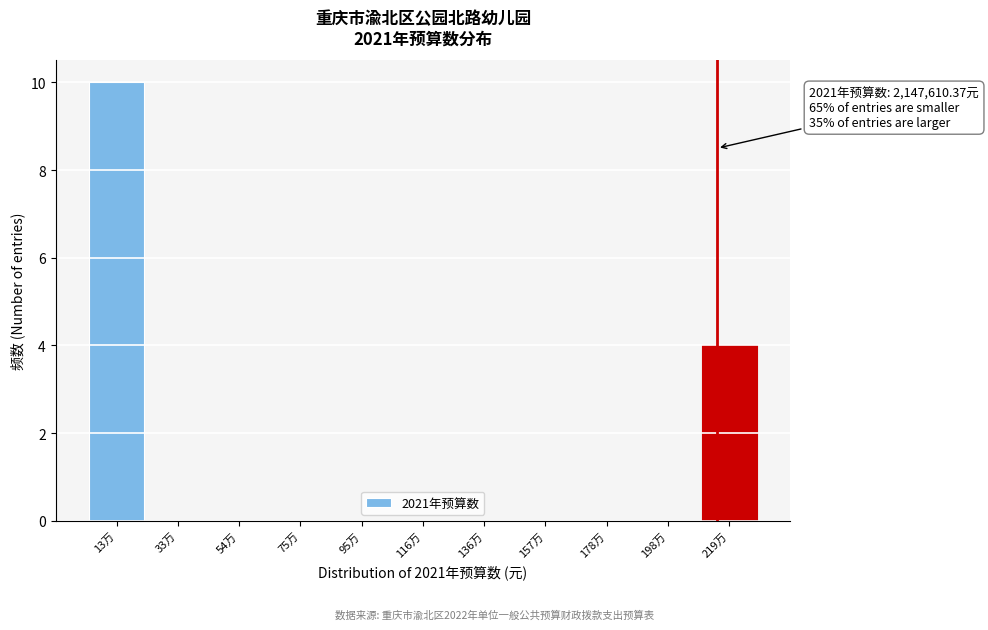

Reading left to right, list all the values displayed in this chart.

13万=10	33万=0	54万=0	75万=0	95万=0	116万=0	136万=0	157万=0	178万=0	198万=0	219万=4